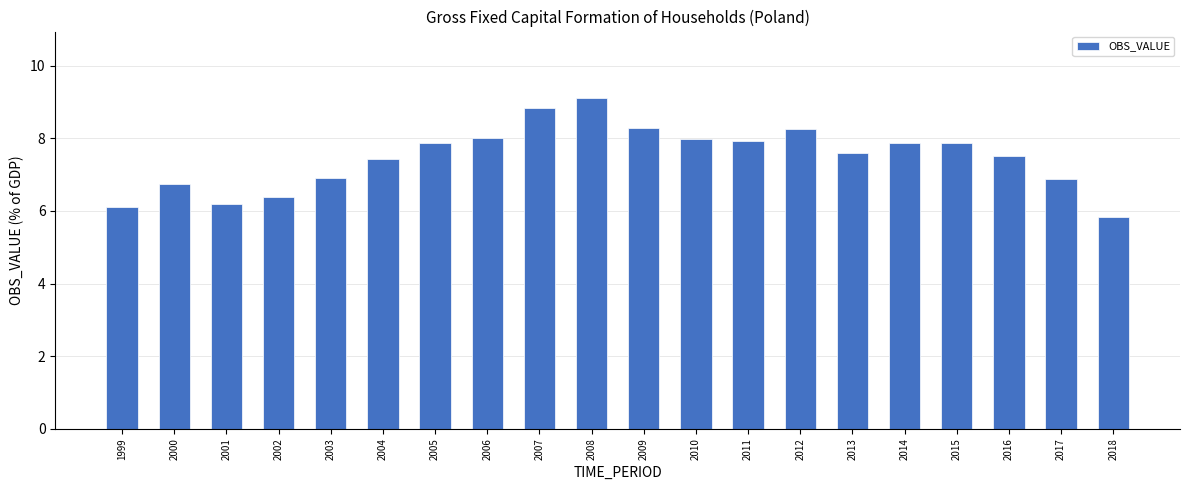

How many data points are less than 7?

7